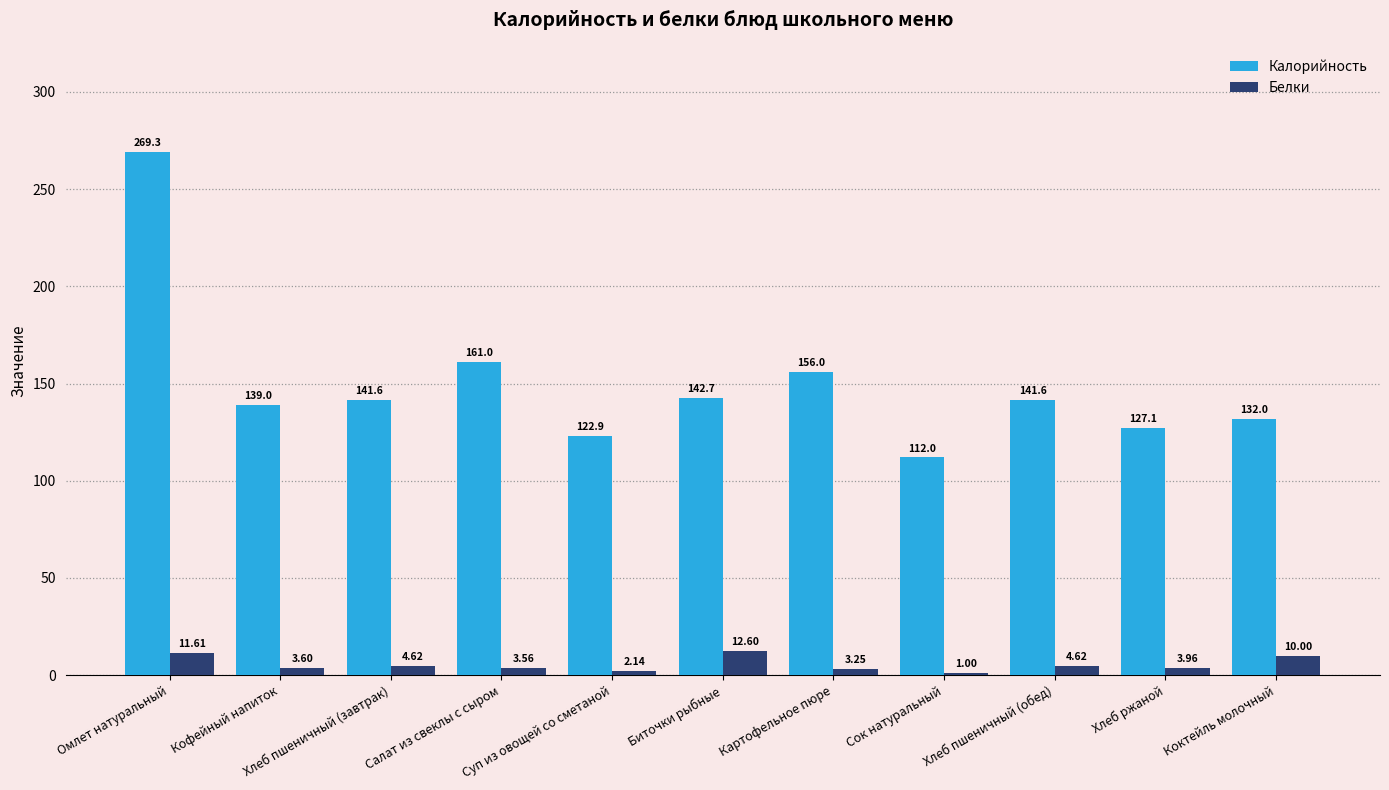

Which series has the largest total across all categories?

Калорийность